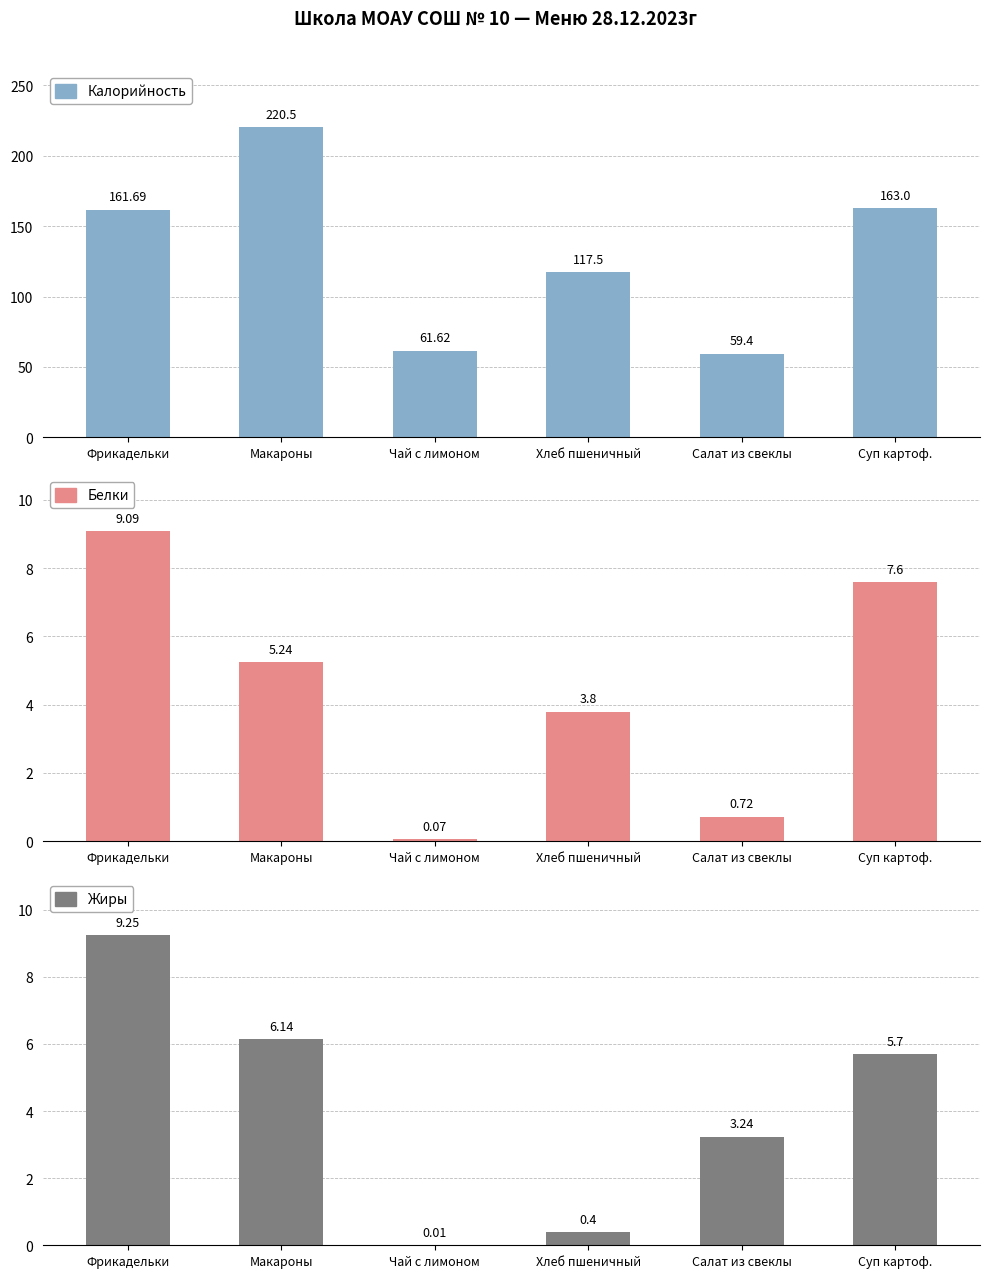

How many data points in Белки are less than 5?

3